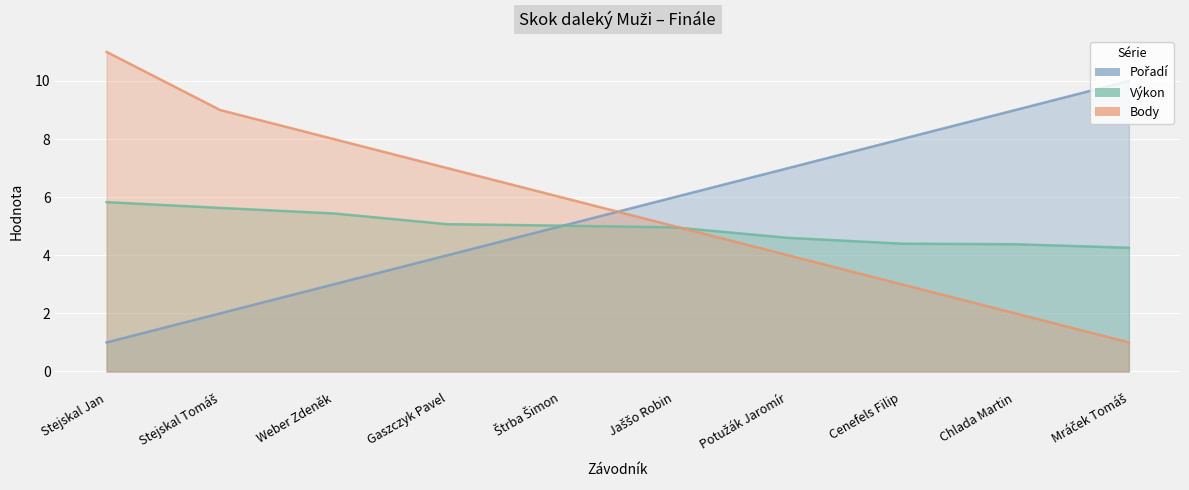

Rank the series at Stejskal Tomáš from lowest to highest value.

Pořadí, Výkon, Body